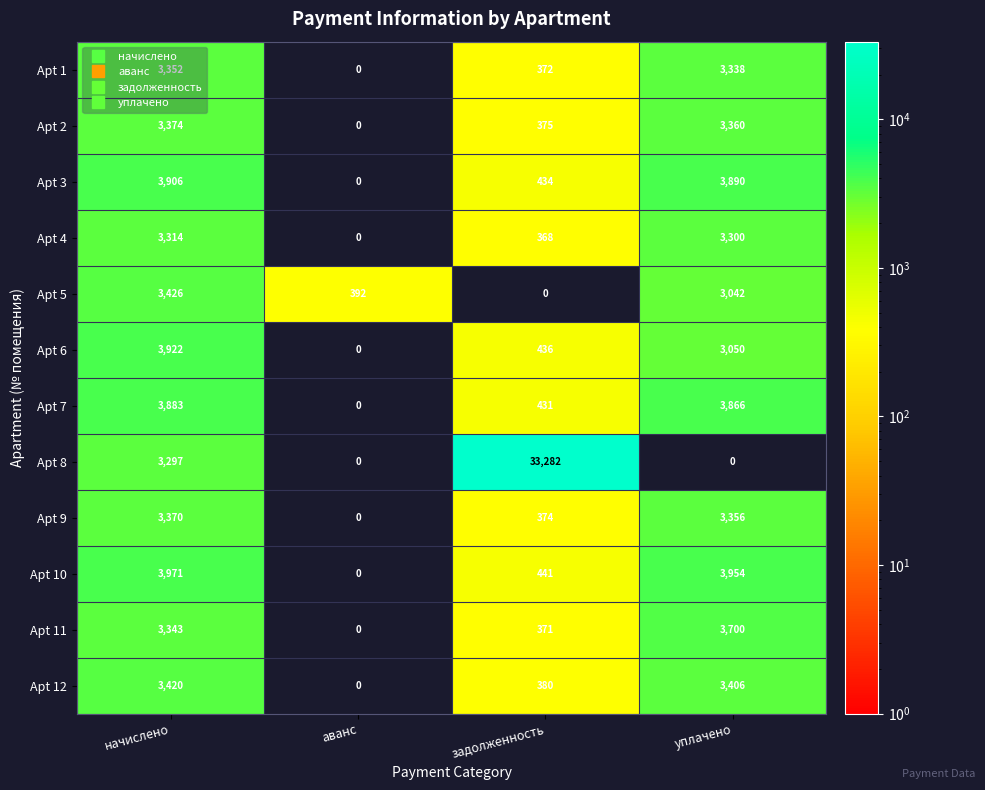

Rank the series at уплачено from highest to lowest value.

Apt 10, Apt 3, Apt 7, Apt 11, Apt 12, Apt 2, Apt 9, Apt 1, Apt 4, Apt 6, Apt 5, Apt 8